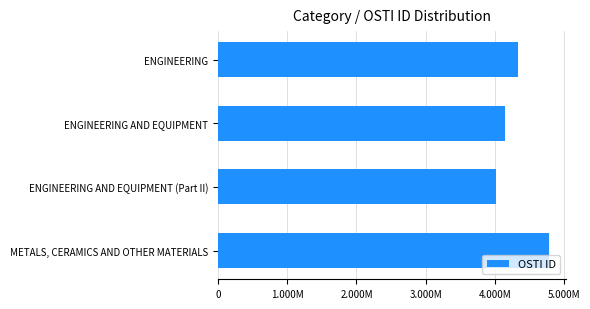

List the labels in order of value, smallest first.

ENGINEERING AND EQUIPMENT (Part II), ENGINEERING AND EQUIPMENT, ENGINEERING, METALS, CERAMICS AND OTHER MATERIALS